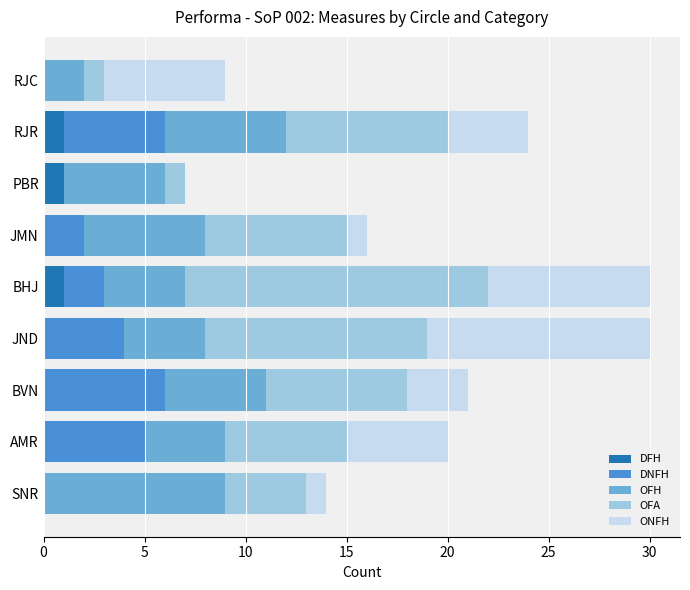

What is the total value across all series at RJC?

9